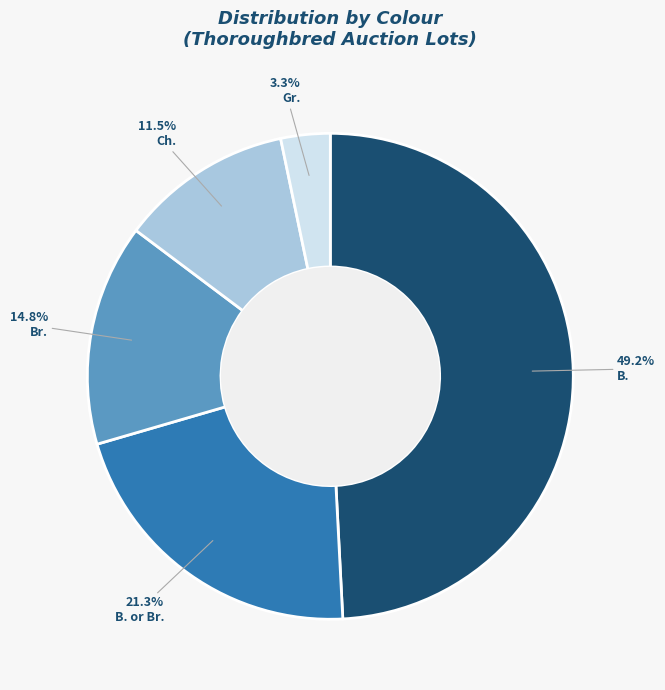

Between Ch. and Br., which is larger?

Br.